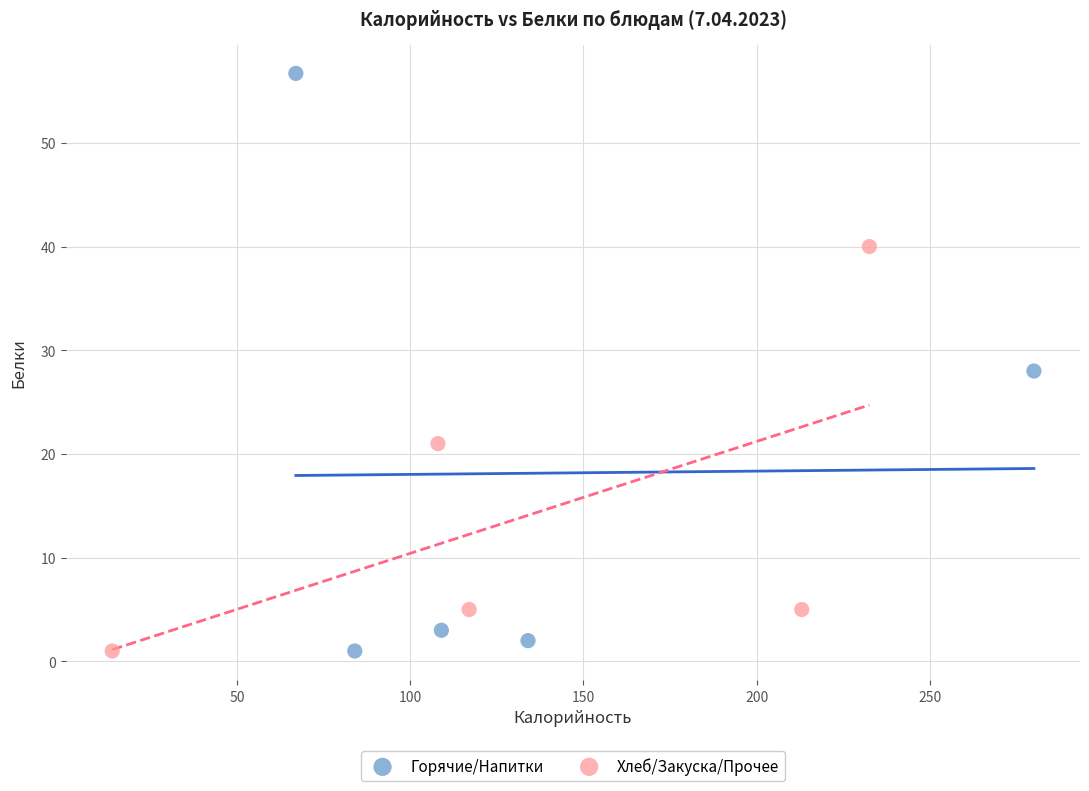

Which series reaches the maximum Y coordinate?

Горячие/Напитки